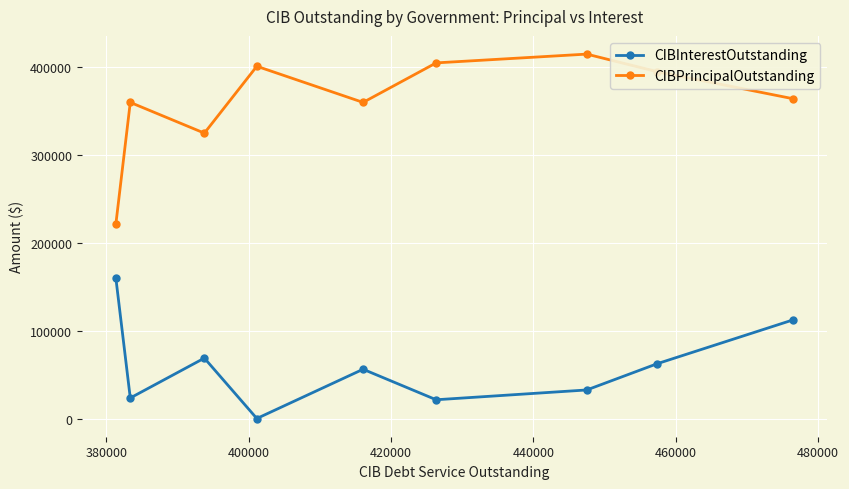

What is the difference between the second highest and minimum values in the CIBPrincipalOutstanding series?

184000.0